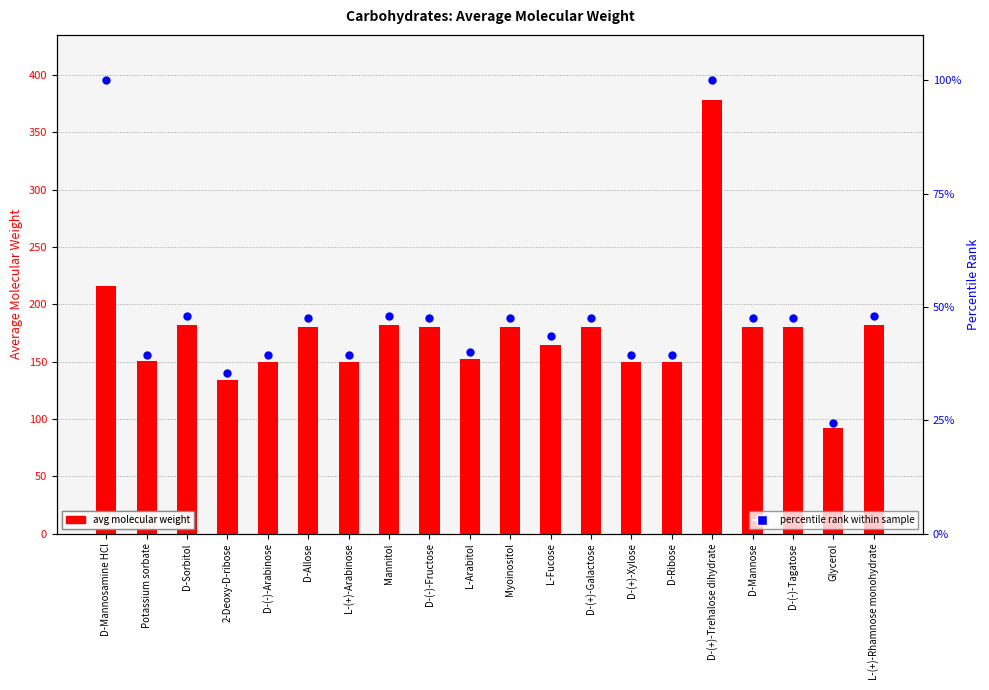

Which series contains the highest Y value?

avg molecular weight